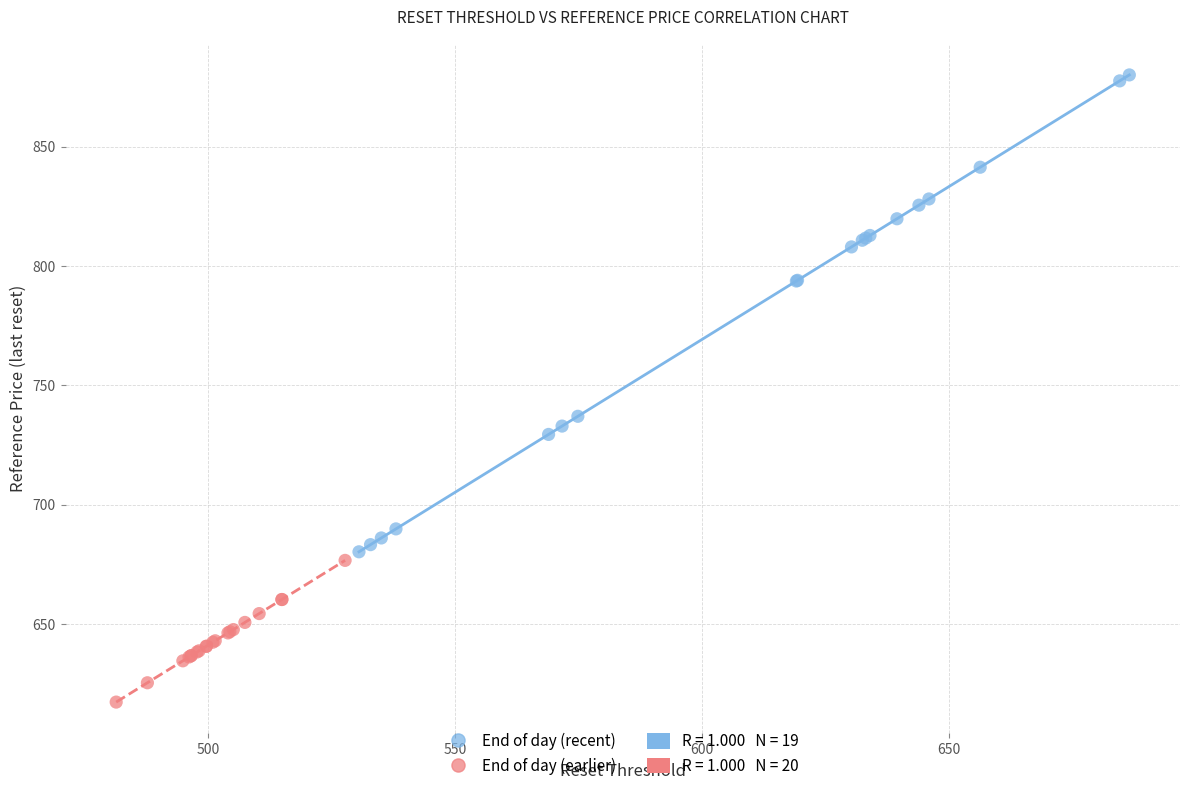

Which series has the widest spread of Y values?

End of day (recent)